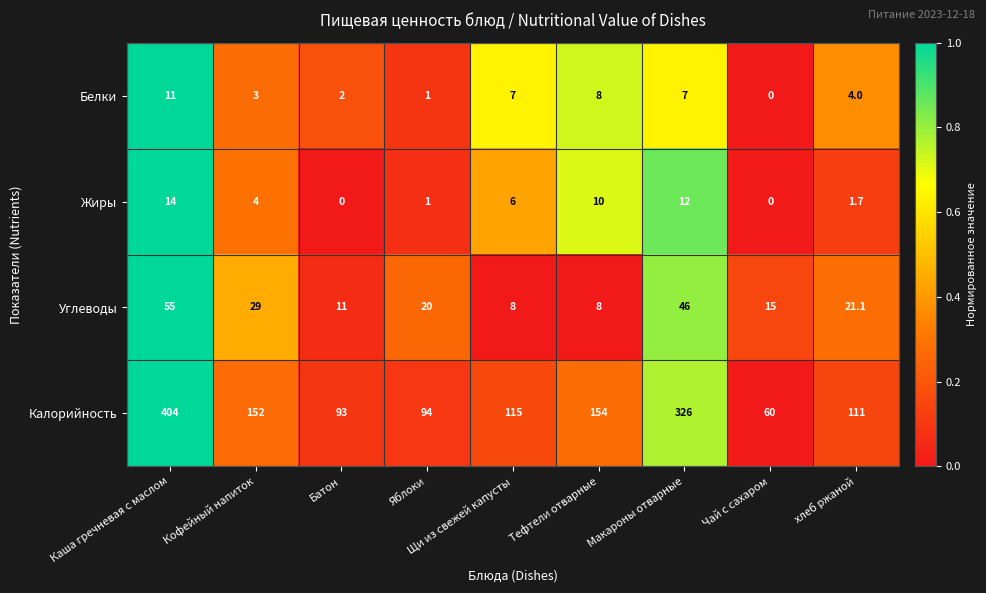

Between Батон and Тефтели отварные, which series saw the biggest shift?

Калорийность